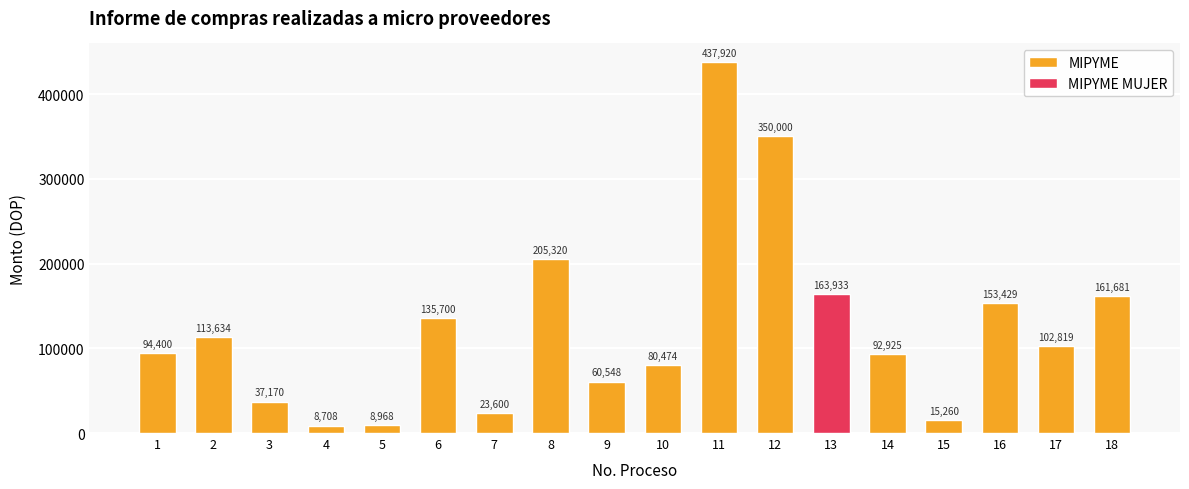

Read the value at 10.

80473.8